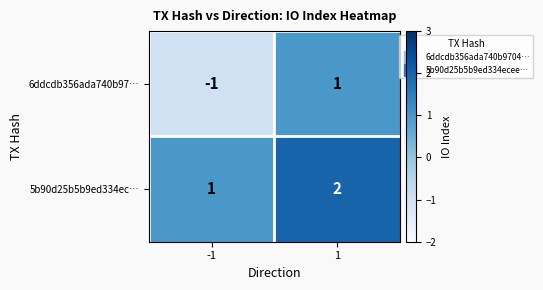

What is the sum of all 5b90d25b5b9ed334ec… values?

3